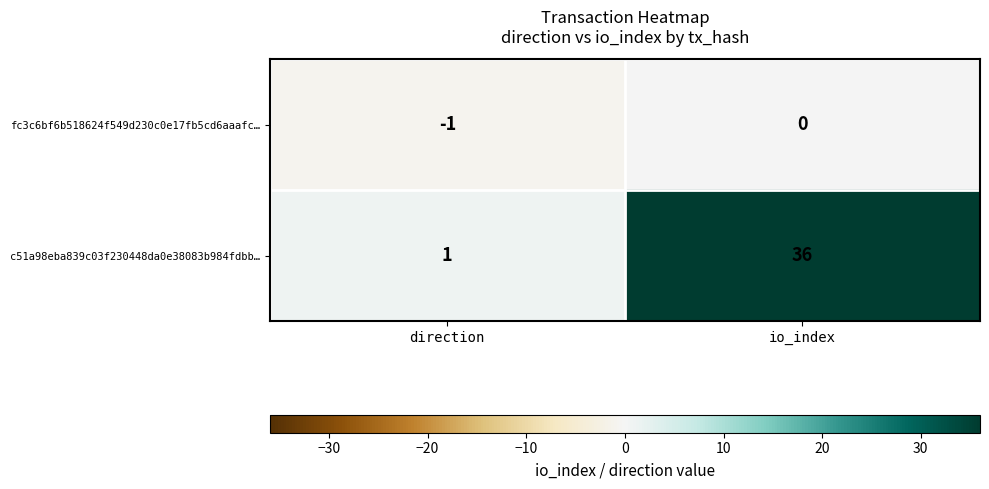

What is the greatest value displayed?

36